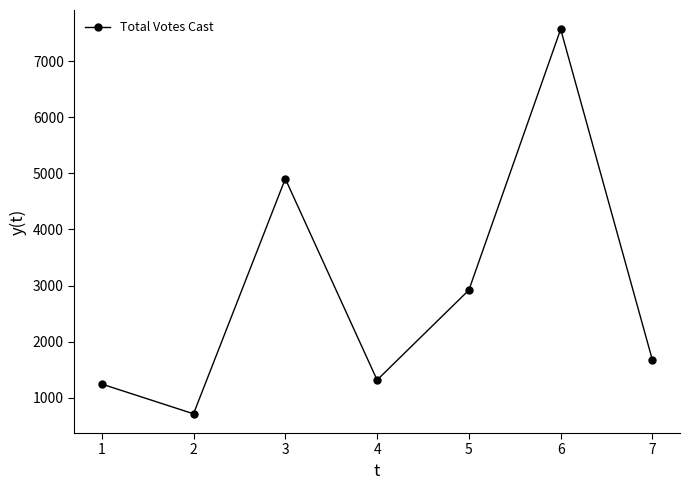

Reading left to right, transcribe all the data shown in this chart.

1=1245	2=715	3=4902	4=1317	5=2919	6=7566	7=1668